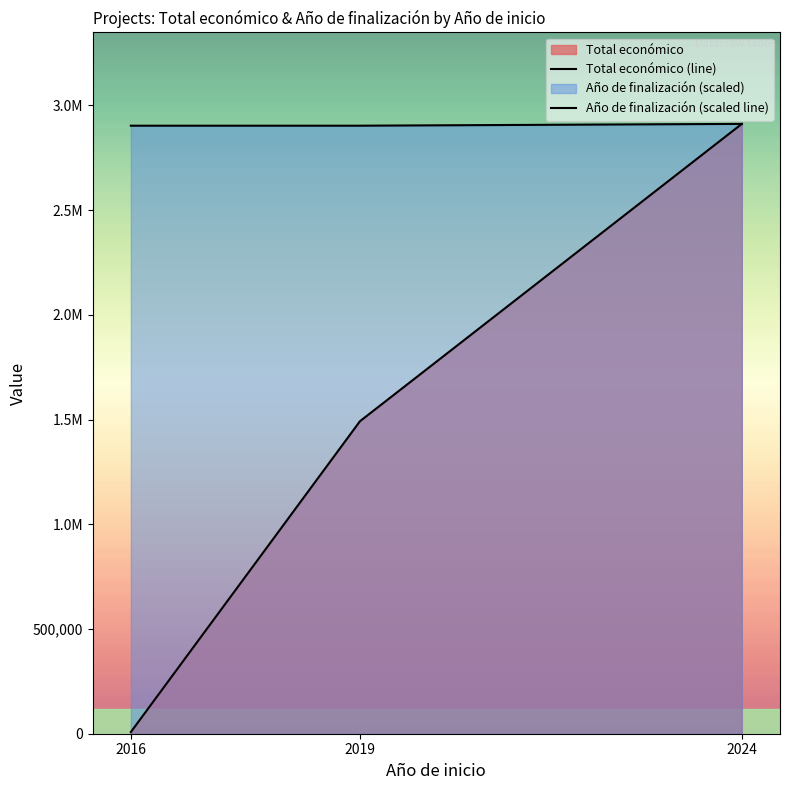

True or false: Año de finalización (scaled line) has a value of 843251.3 at 2016.

False